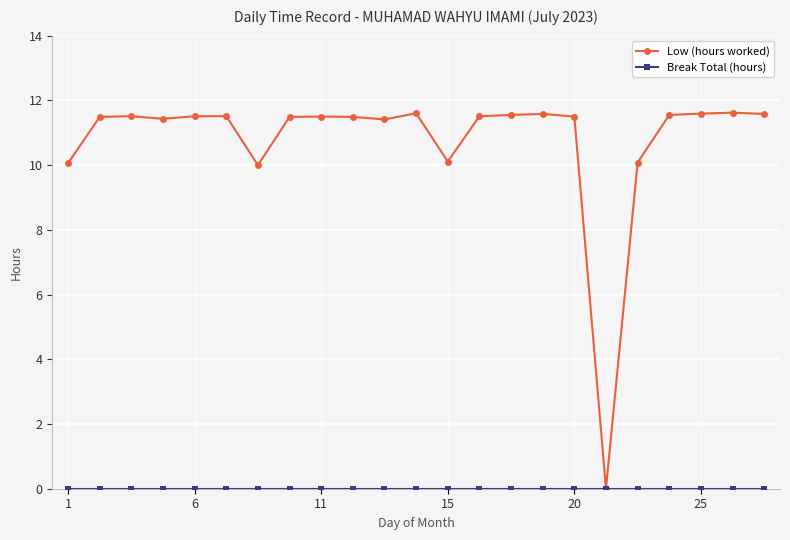

Which series has the largest range (max minus min)?

Low (hours worked)